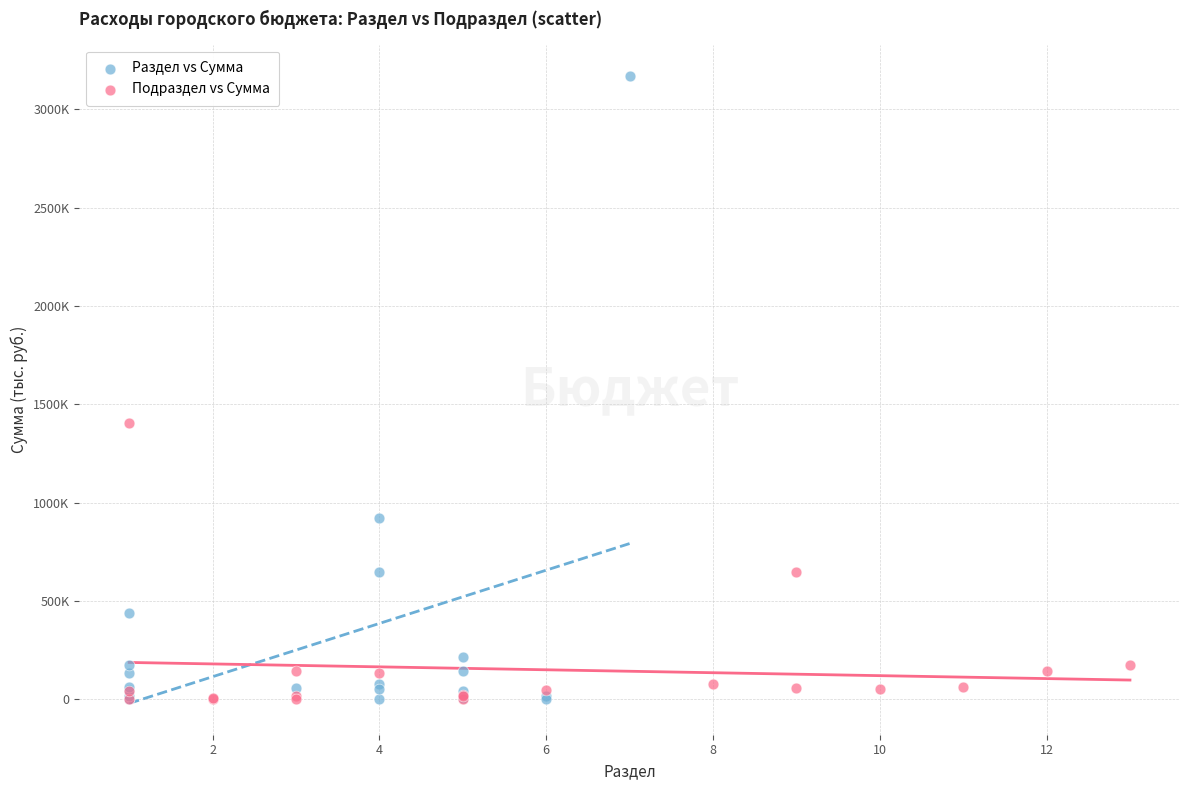

What are all the series names shown in the legend?

Раздел vs Сумма, Подраздел vs Сумма